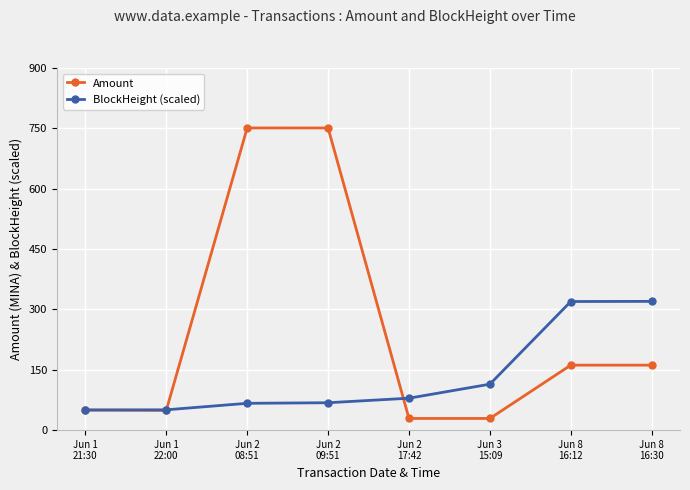

Which series changed the most between Jun 2
08:51 and Jun 8
16:30?

Amount